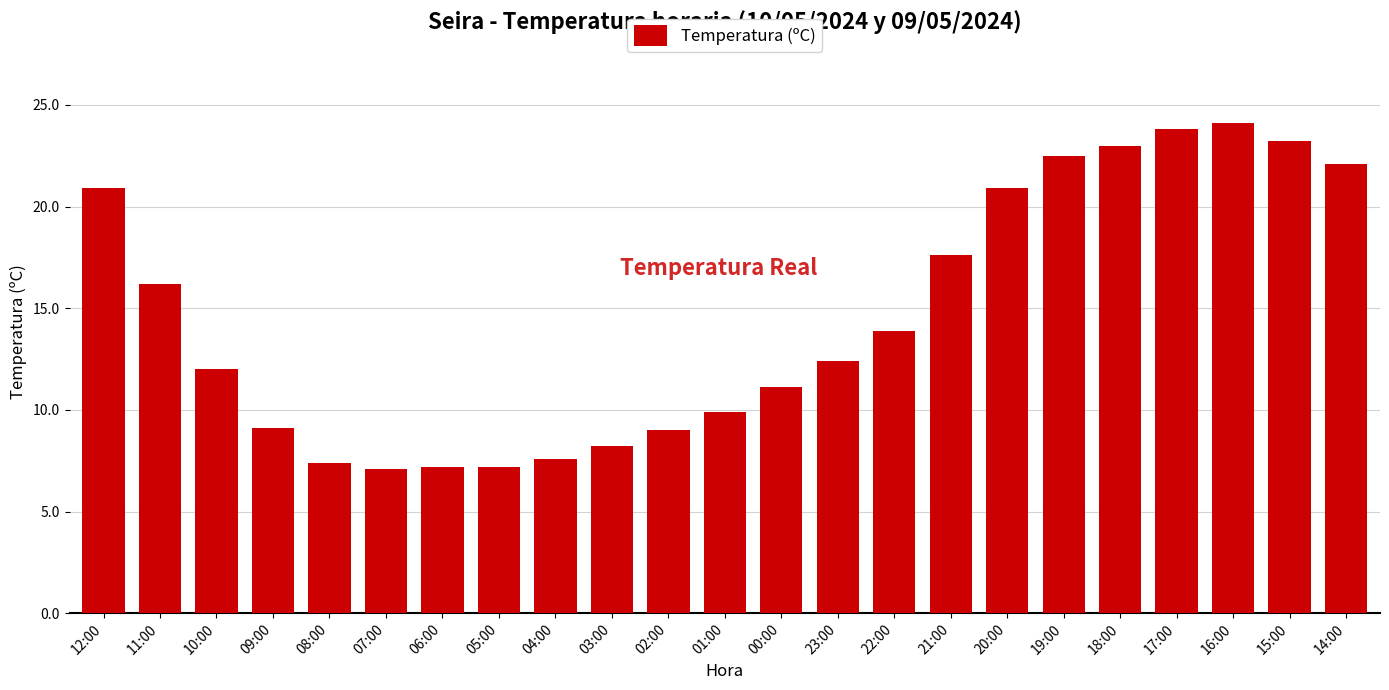

Read the value at 06:00.

7.2